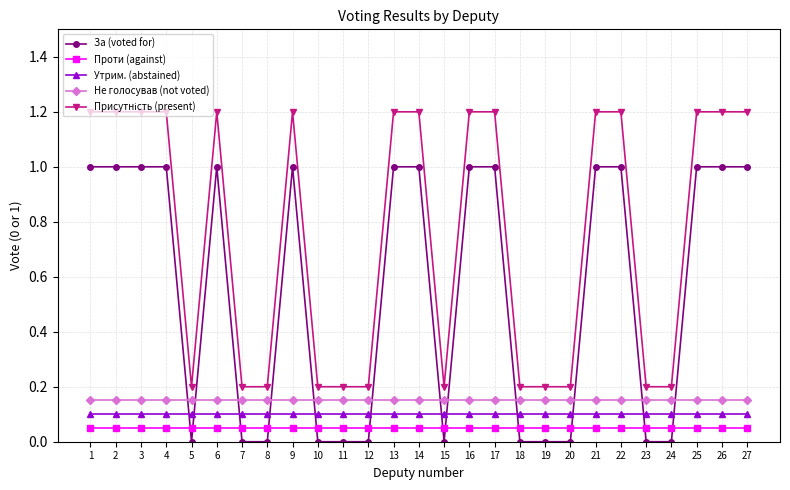

True or false: Не голосував (not voted) and Утрим. (abstained) cross at least once.

False